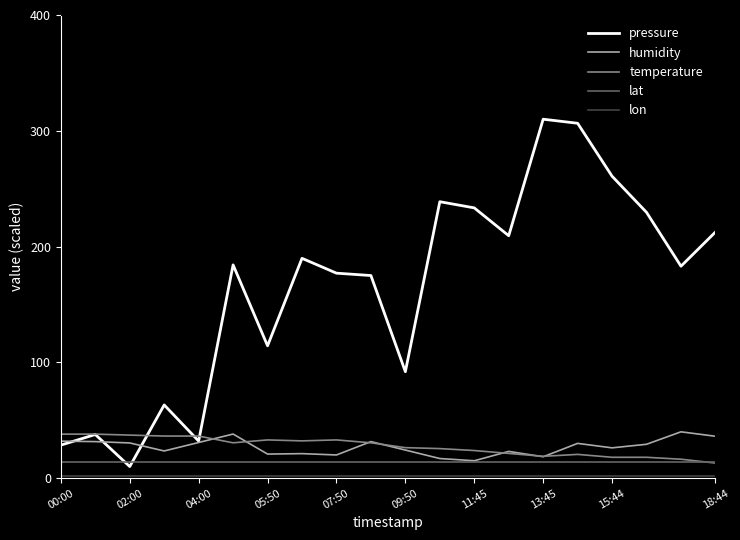

What is the maximum value shown in the chart?

310.0